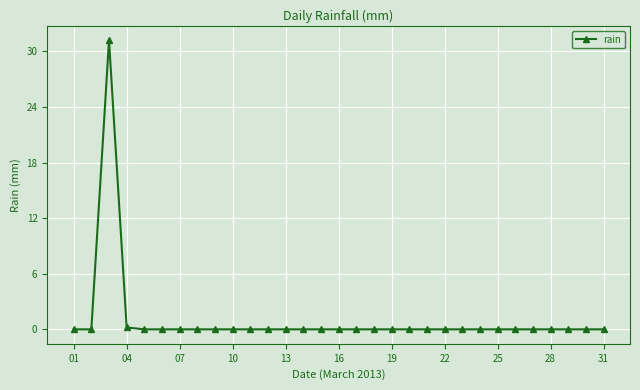

What is the difference between the maximum and minimum values?

31.2